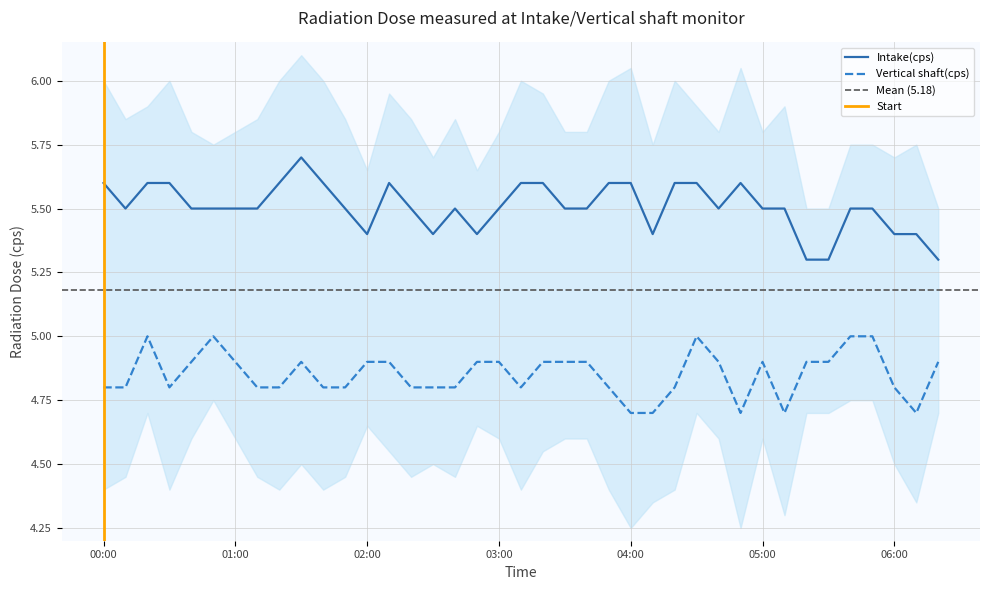

Is the value of Intake(cps) at 04:30 greater than the value of Vertical shaft(cps) at 02:30?

Yes